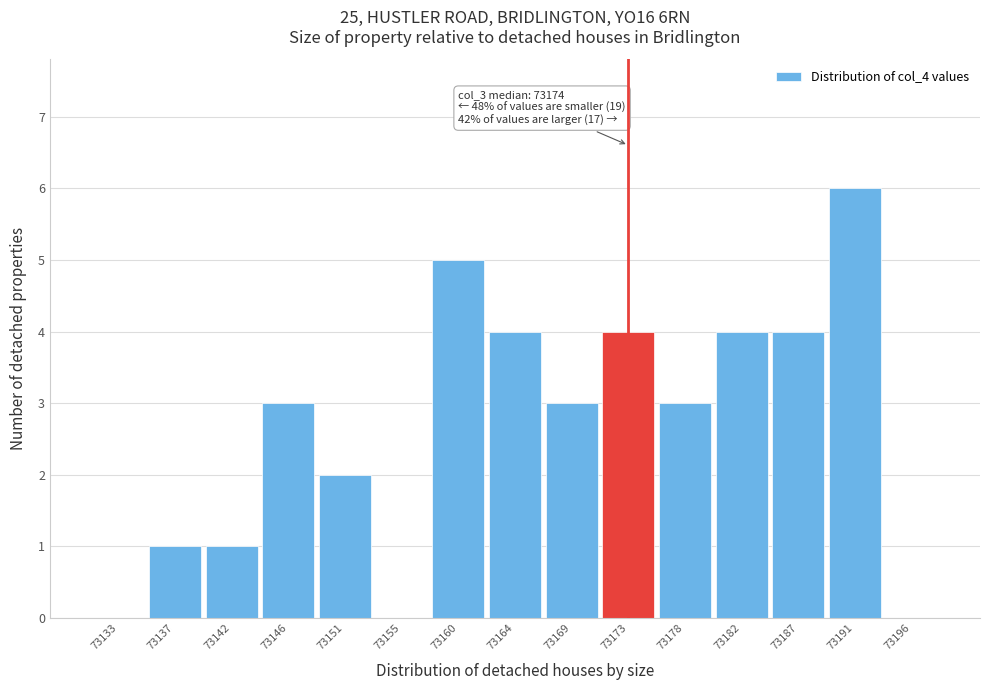

Reading left to right, what are all the values shown in this chart?

73133=0	73137=1	73142=1	73146=3	73151=2	73155=0	73160=5	73164=4	73169=3	73173=4	73178=3	73182=4	73187=4	73191=6	73196=0